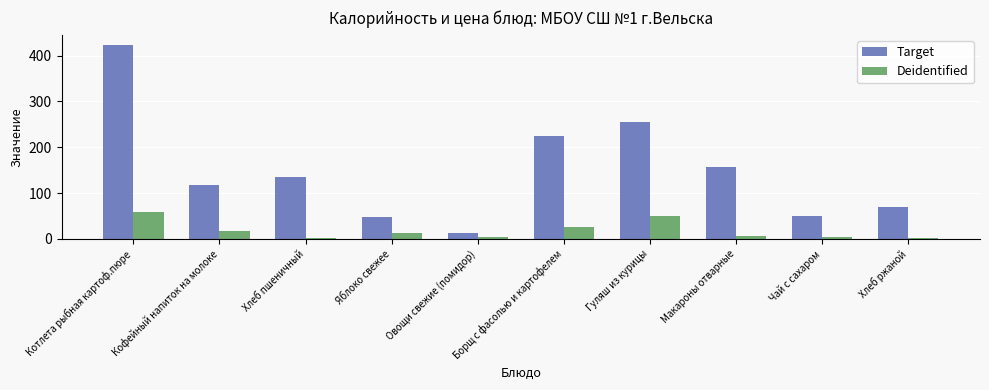

Between Чай с сахаром and Хлеб ржаной, which series saw the biggest shift?

Target